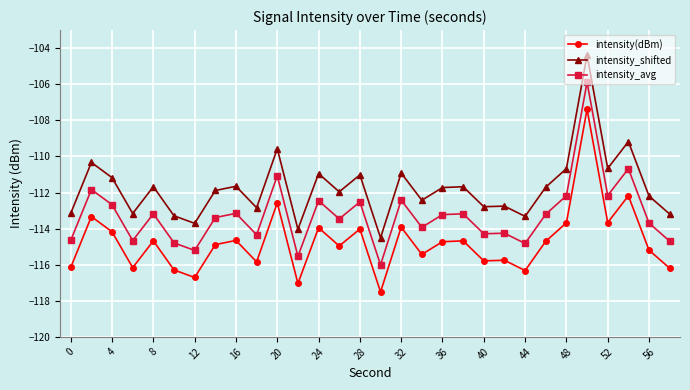

True or false: intensity_shifted has more than 2 points higher than both neighbors.

True